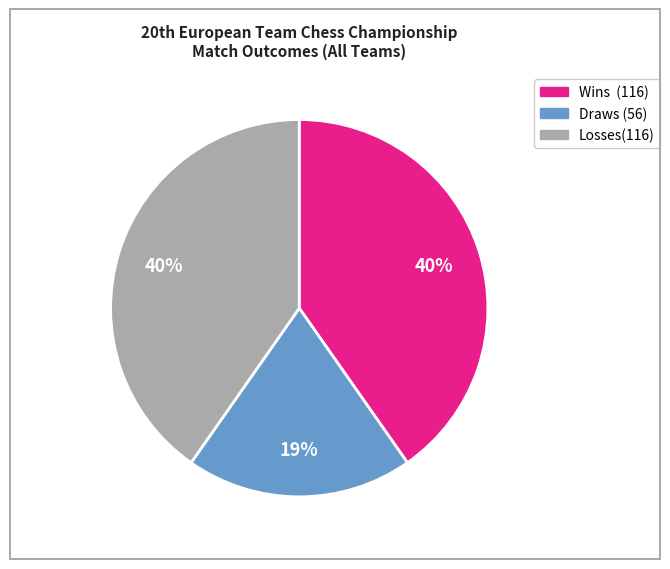

Is there any slice that represents more than half of the pie?

No